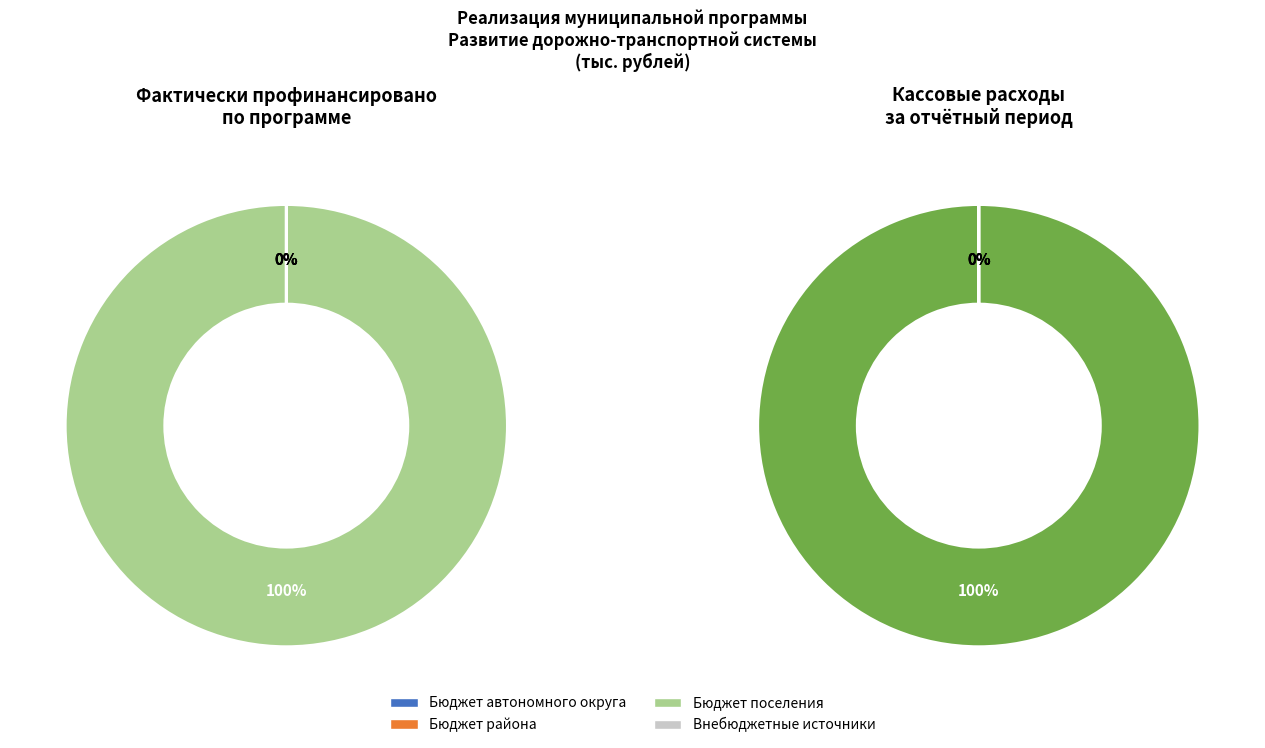

How many slices are in this pie chart?

4